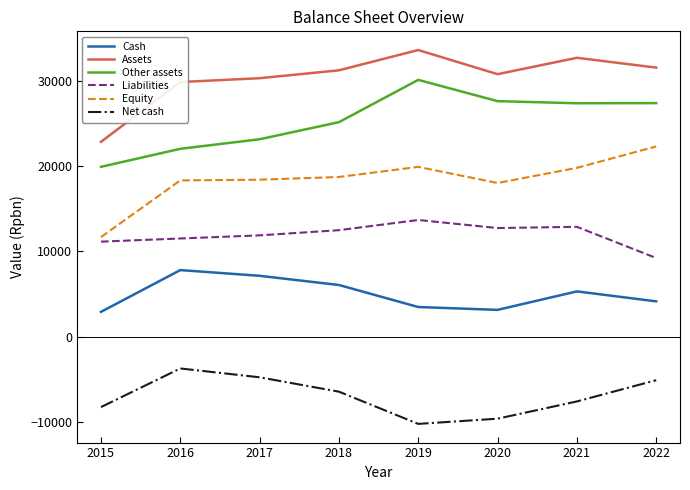

What is the difference between the maximum and second lowest values in the Net cash series?

5883.2